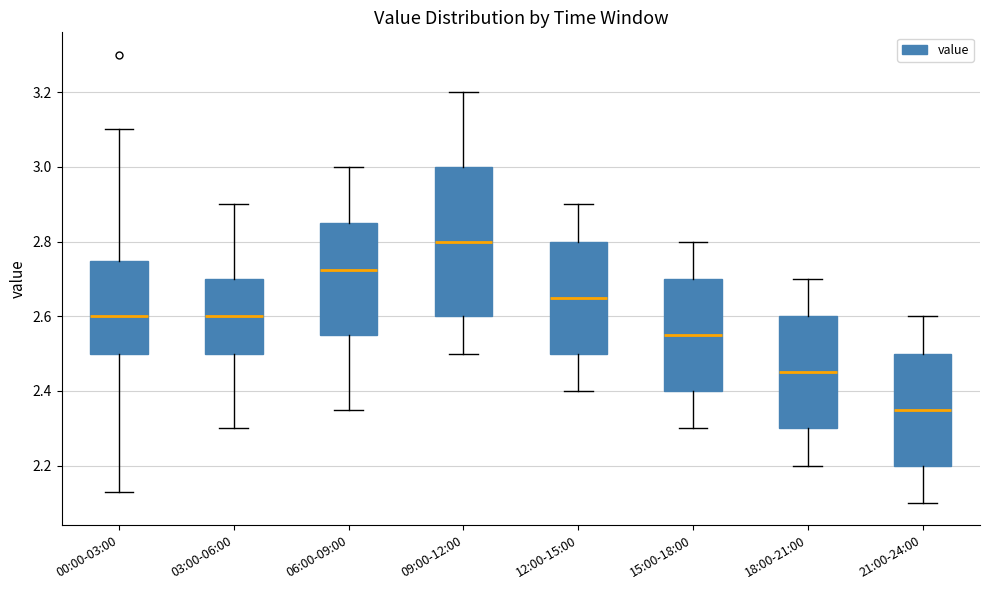

Reading left to right, transcribe this box plot: for each box, give where its median line is, the range the box spans, and where its two whiskers end, as read against the y-axis. The values are not printed on the chart, so give them approximately, as read against the axis.

00:00-03:00: median 2.60, box 2.50 to 2.74, whiskers 2.14 to 3.10
03:00-06:00: median 2.60, box 2.50 to 2.70, whiskers 2.30 to 2.90
06:00-09:00: median 2.72, box 2.56 to 2.86, whiskers 2.36 to 3.00
09:00-12:00: median 2.80, box 2.60 to 3.00, whiskers 2.50 to 3.20
12:00-15:00: median 2.66, box 2.50 to 2.80, whiskers 2.40 to 2.90
15:00-18:00: median 2.56, box 2.40 to 2.70, whiskers 2.30 to 2.80
18:00-21:00: median 2.46, box 2.30 to 2.60, whiskers 2.20 to 2.70
21:00-24:00: median 2.36, box 2.20 to 2.50, whiskers 2.10 to 2.60